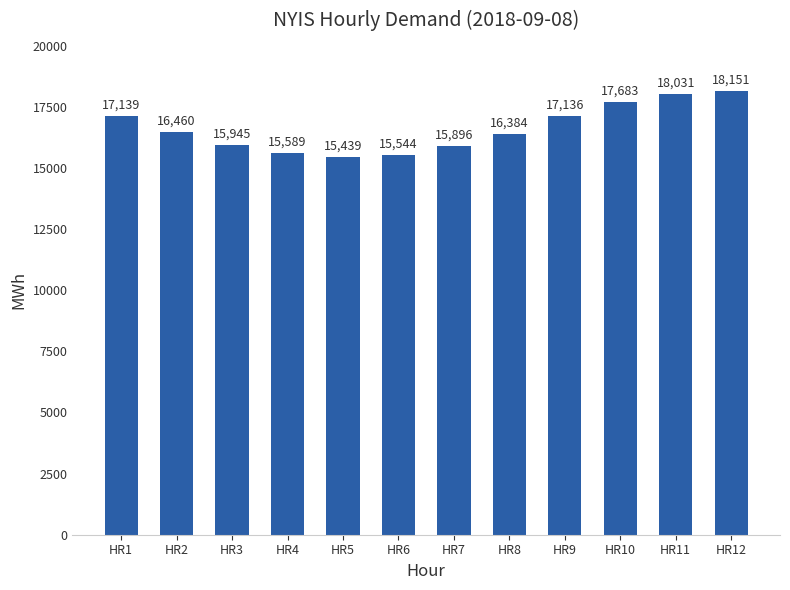

At which category does the chart reach its minimum across all series?

HR5